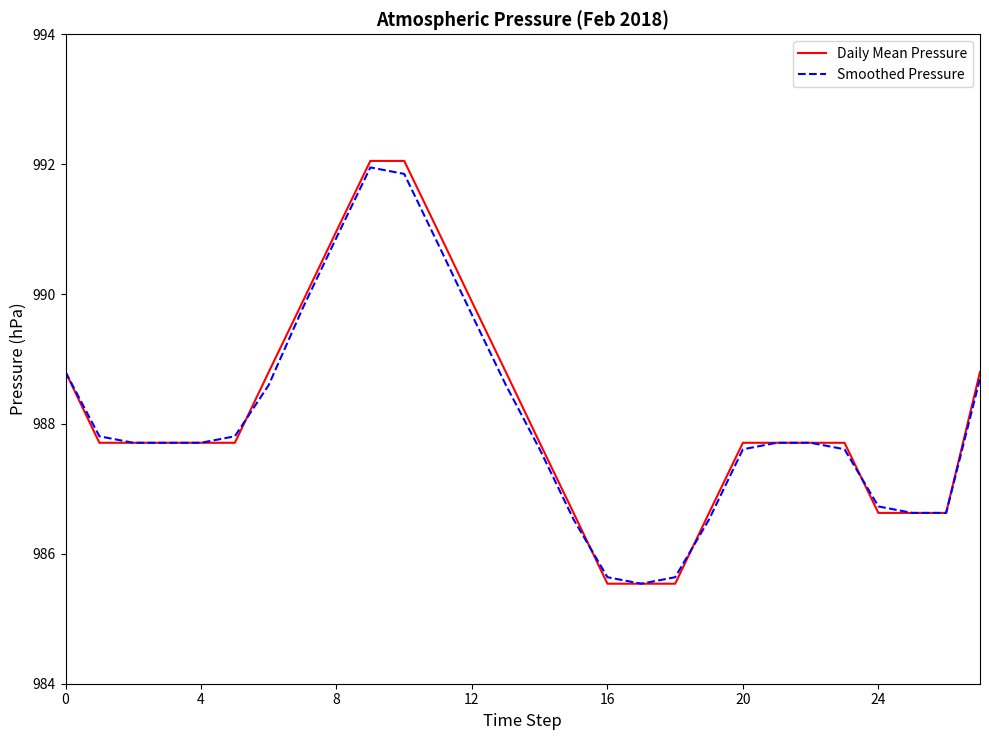

Which series has the largest range (max minus min)?

Daily Mean Pressure